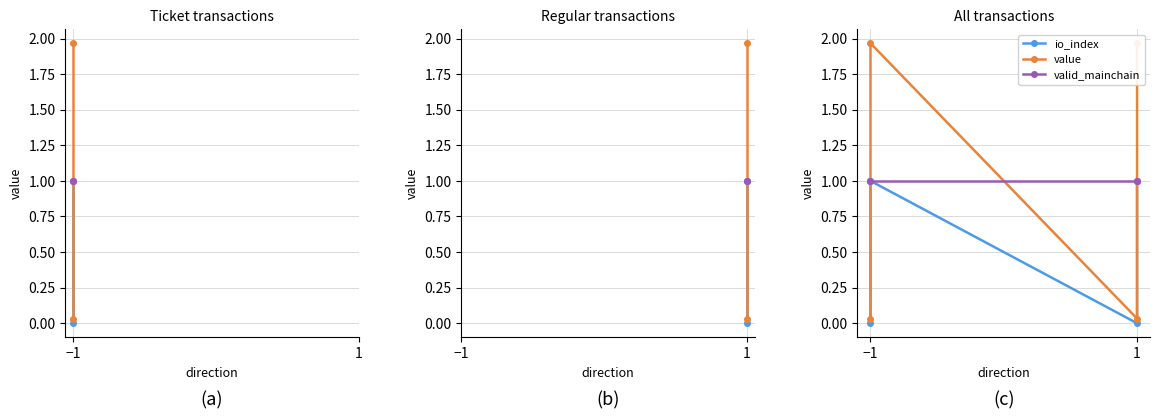

What is the average value of the valid_mainchain series?

1.0